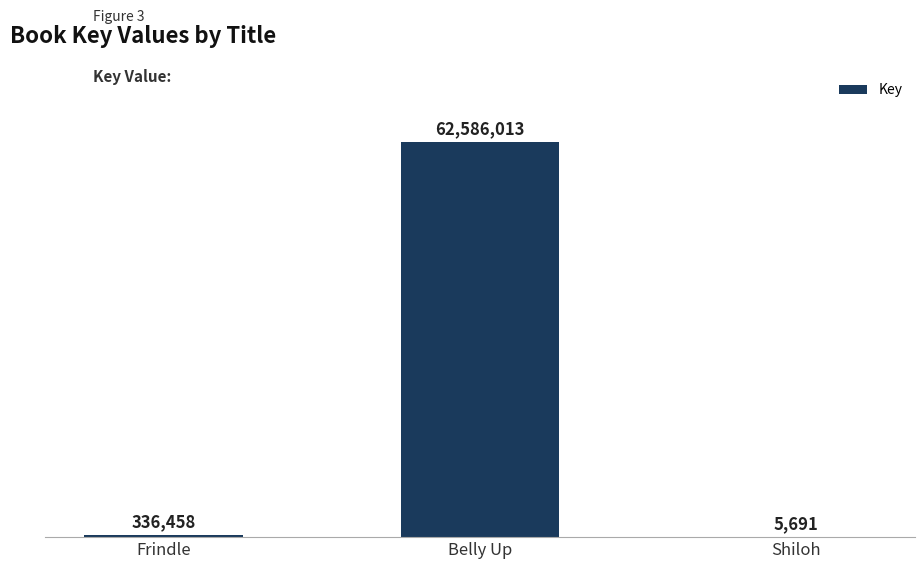

The chart shows a value of 5691 at Shiloh. True or false?

True